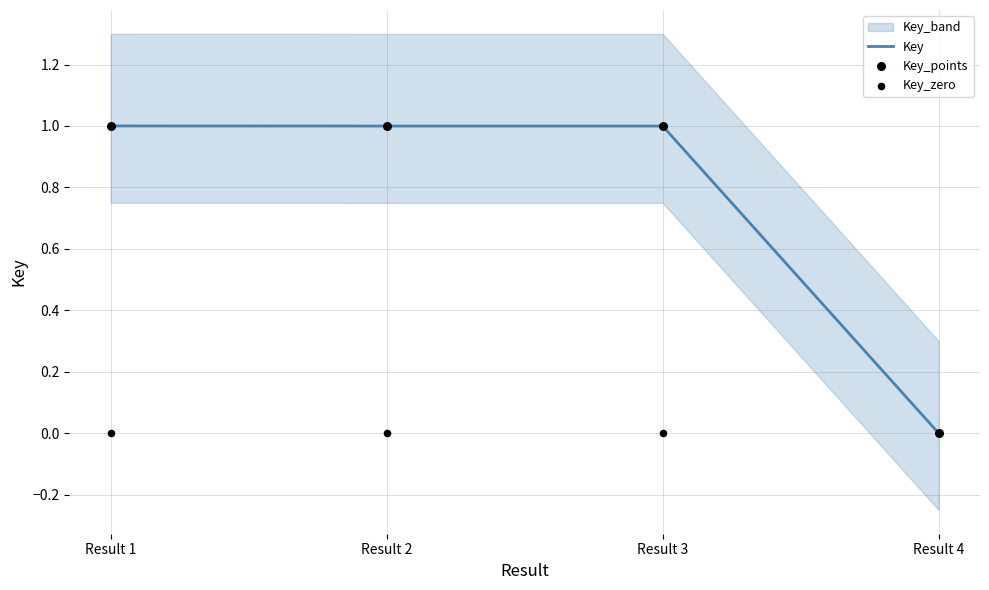

Which series contains the lowest Y value?

Key